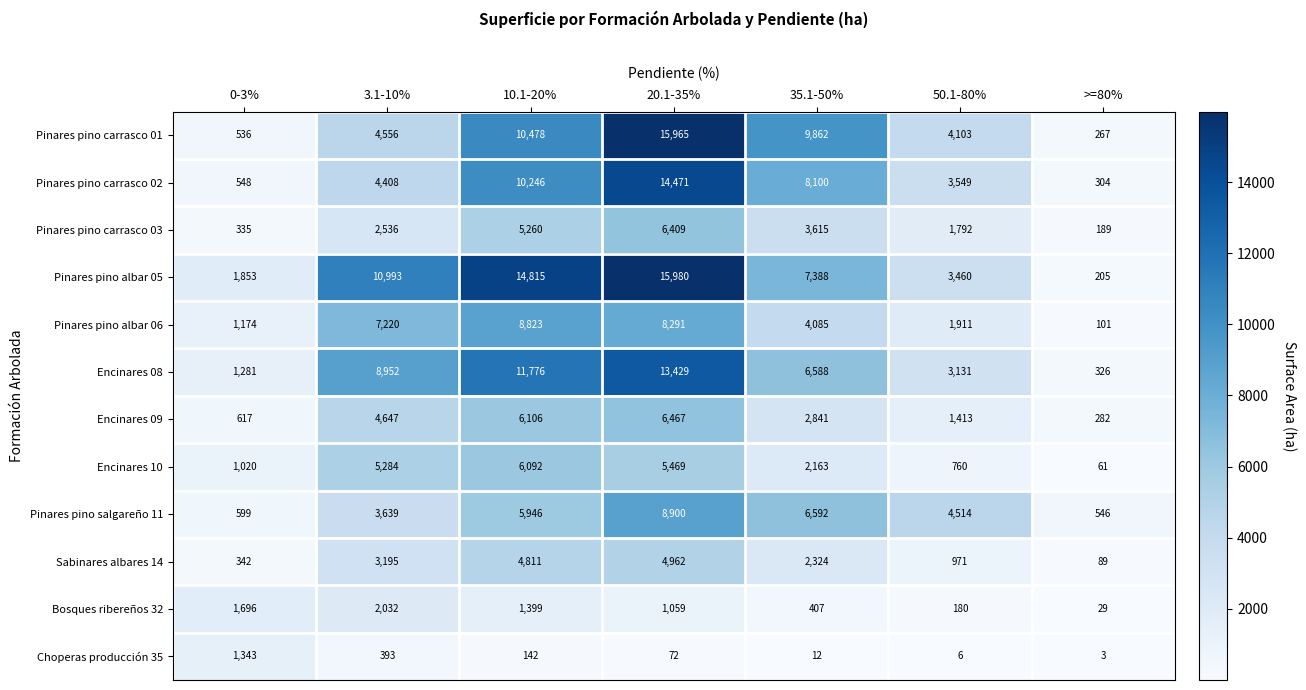

The Pinares pino albar 05 series shows 5411 at 50.1-80%. True or false?

False